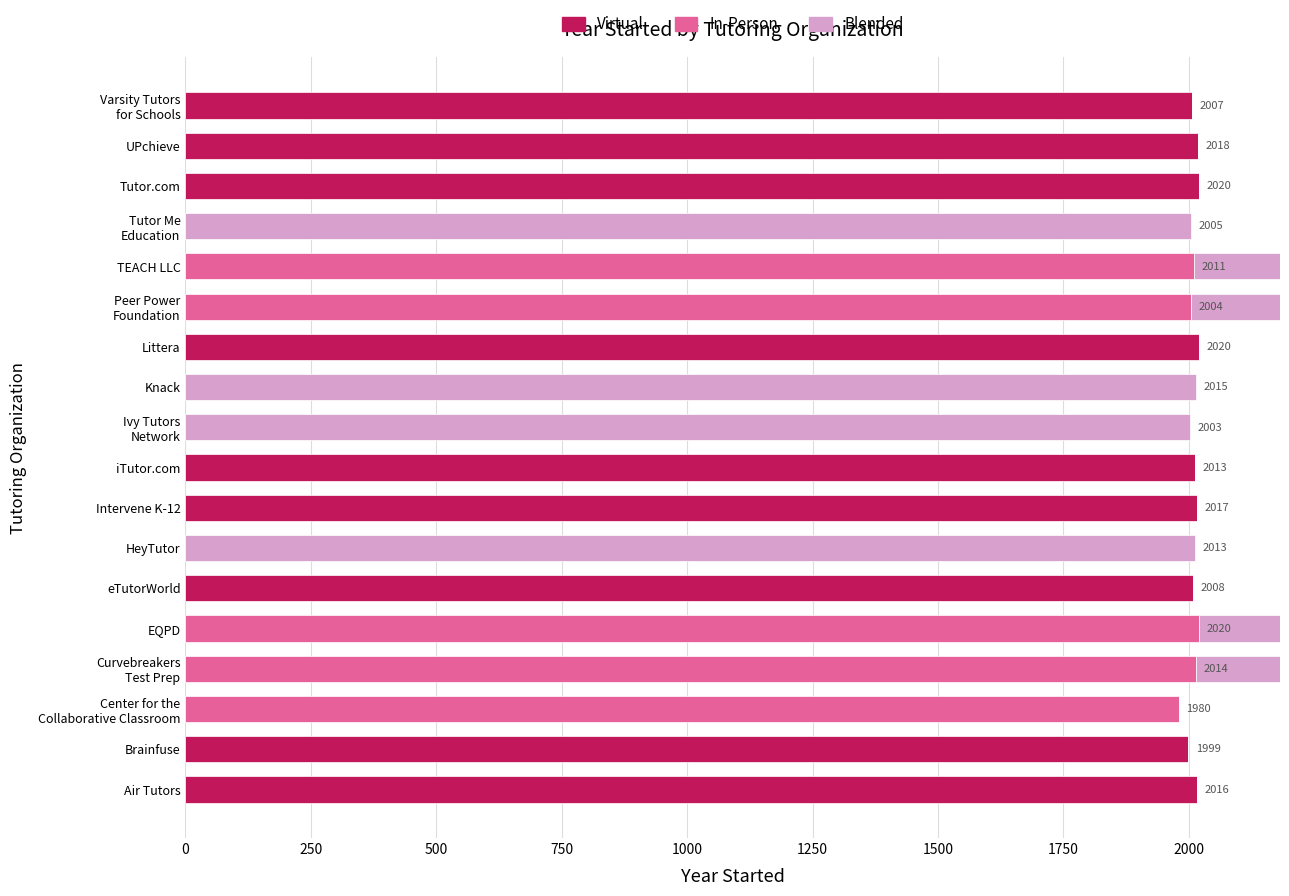

What position from the left is UPchieve?

17